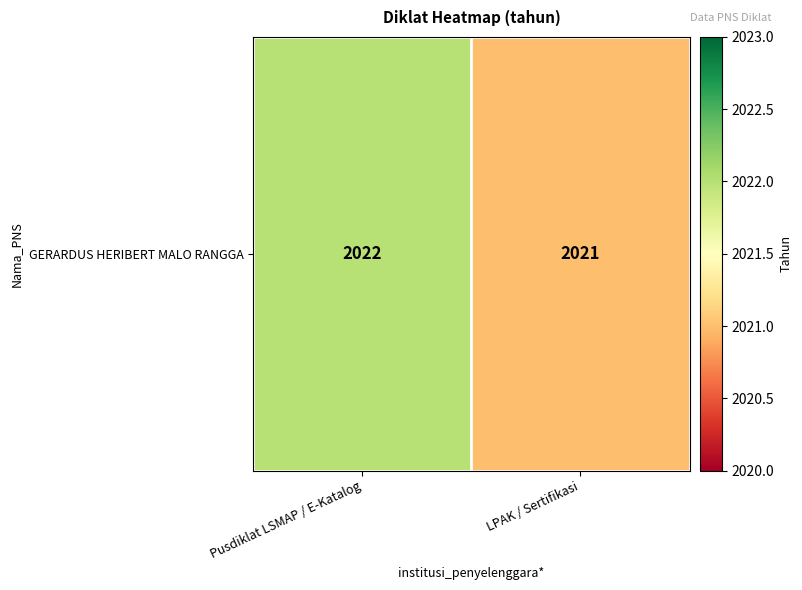

What is the average value?

2022